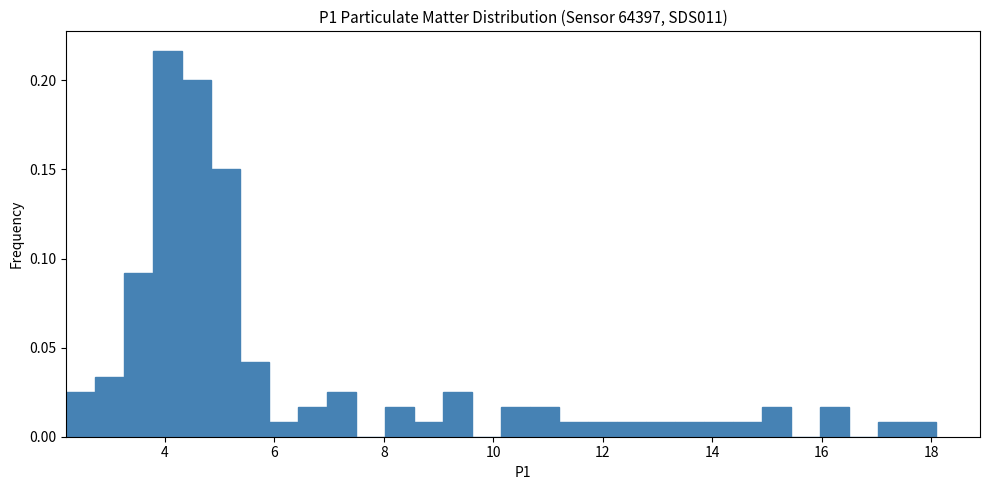

Read against the x-axis, roughly where is the centre of the tallest bar?

4.0